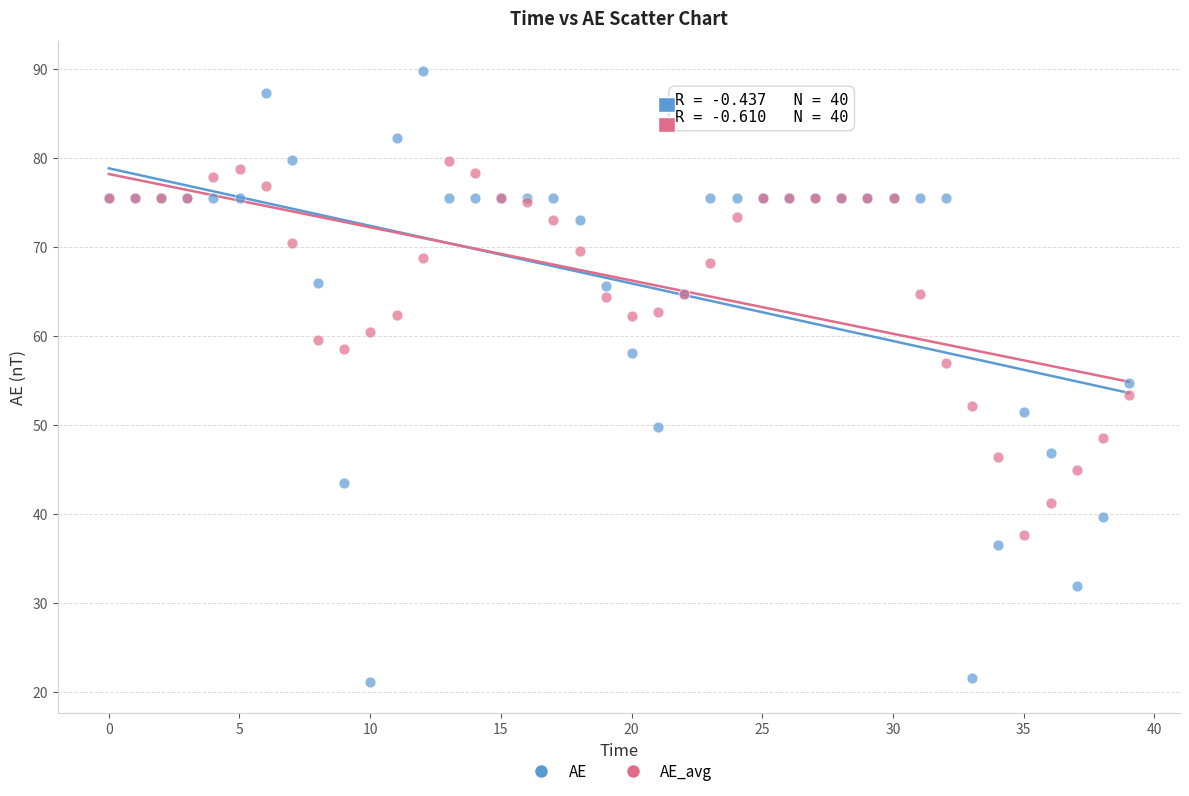

Which series has the largest Y range (max minus min)?

AE